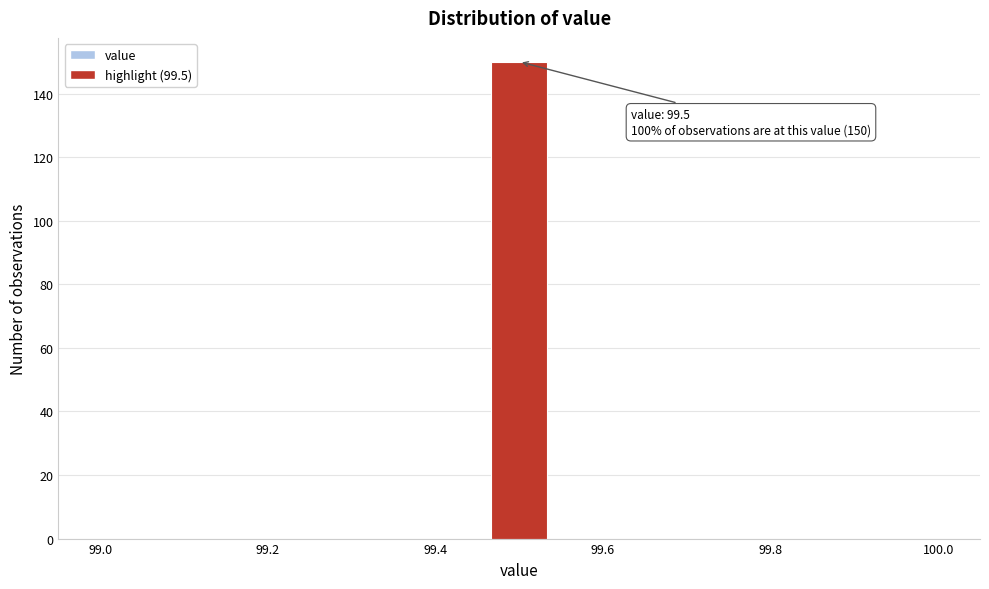

Read against the x-axis, roughly where is the centre of the tallest bar?

99.50